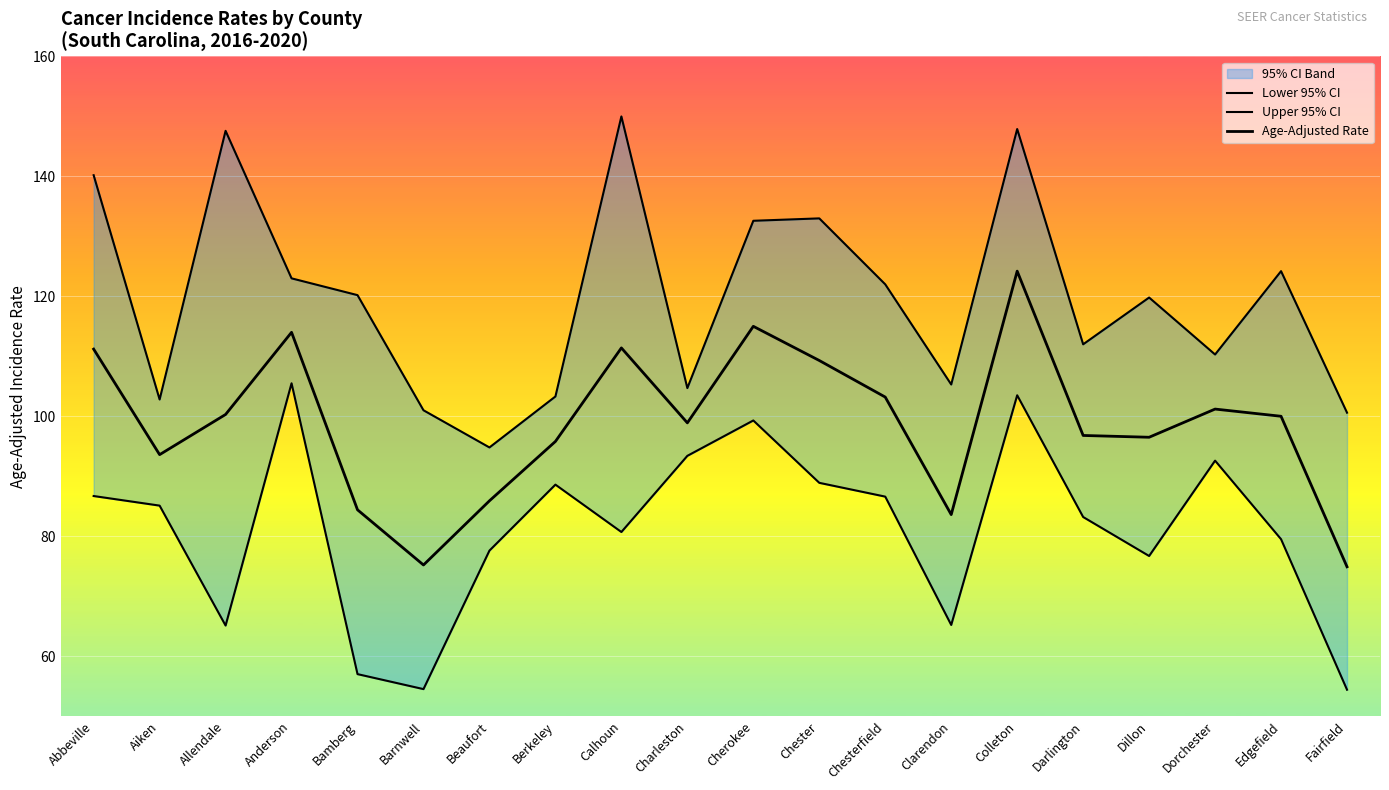

What are all the series names shown in the legend?

Lower 95% CI, Upper 95% CI, Age-Adjusted Rate